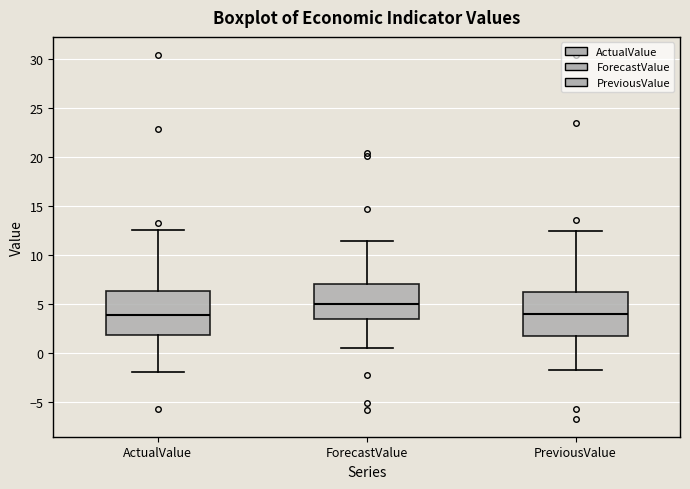

Where is the upper edge of the box for ForecastValue on the y-axis? The values are not printed on the chart, so give them approximately, as read against the axis.

7.0